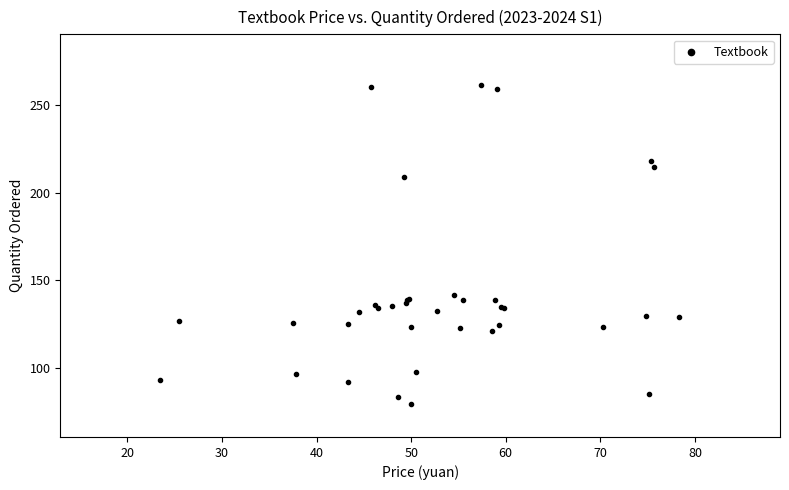

What Y value in the scatter plot is closest to 170?

142.0